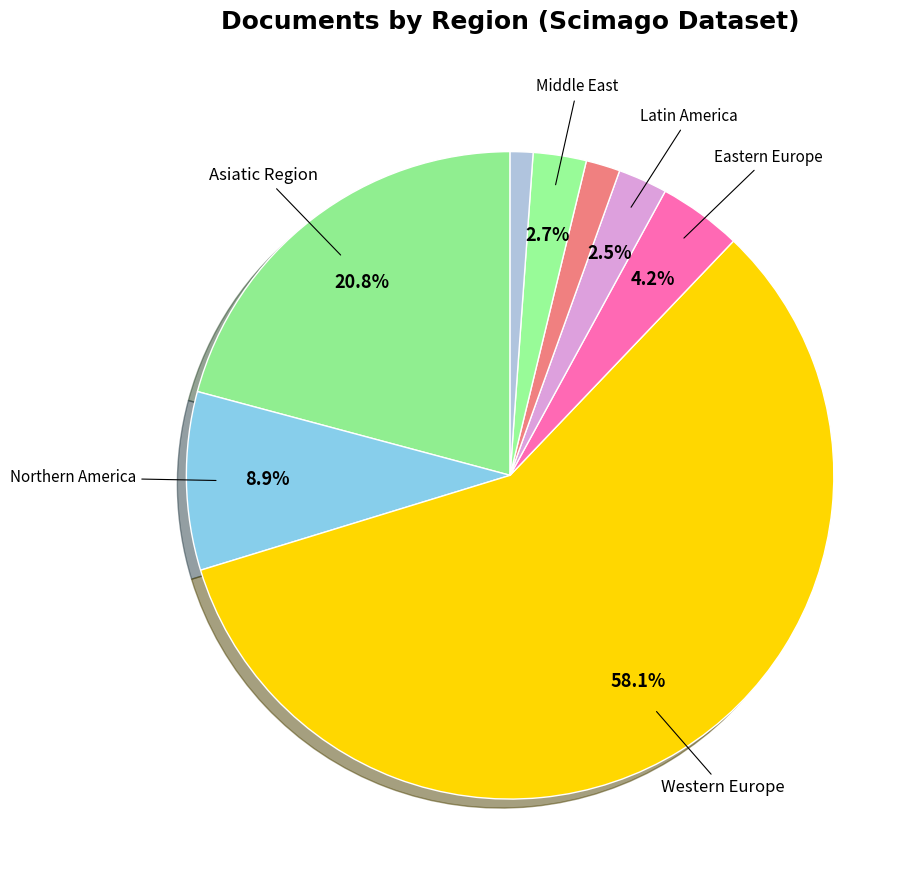

How many slices are in this pie chart?

8